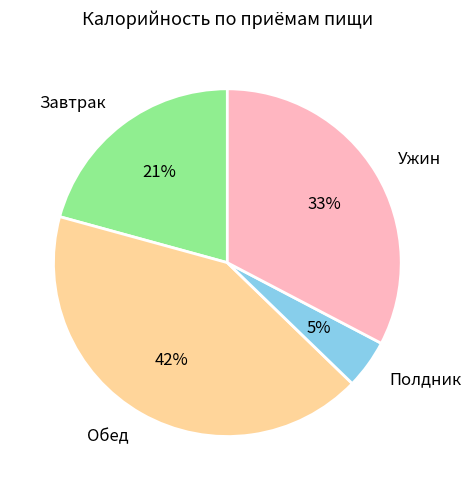

Rank the categories by value from highest to lowest.

Обед, Ужин, Завтрак, Полдник